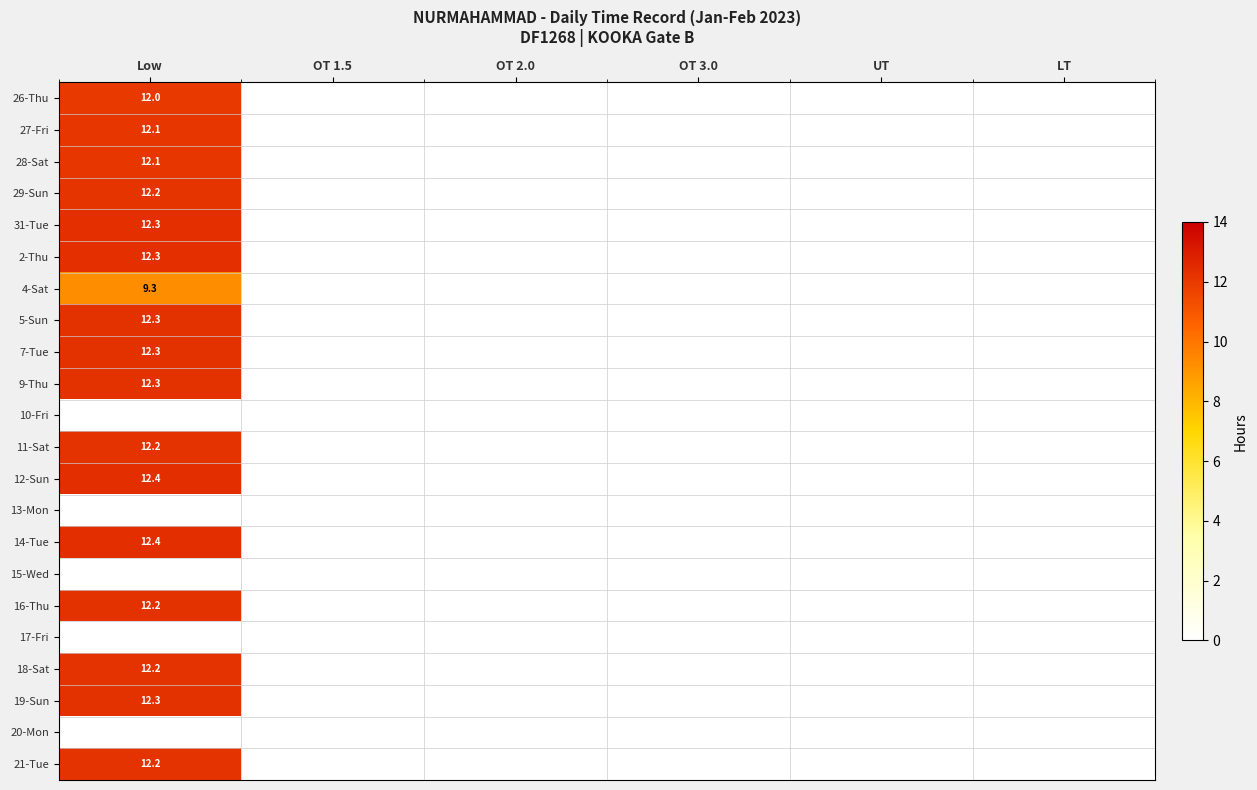

True or false: 12-Sun has a value of 12.4 at Low.

True